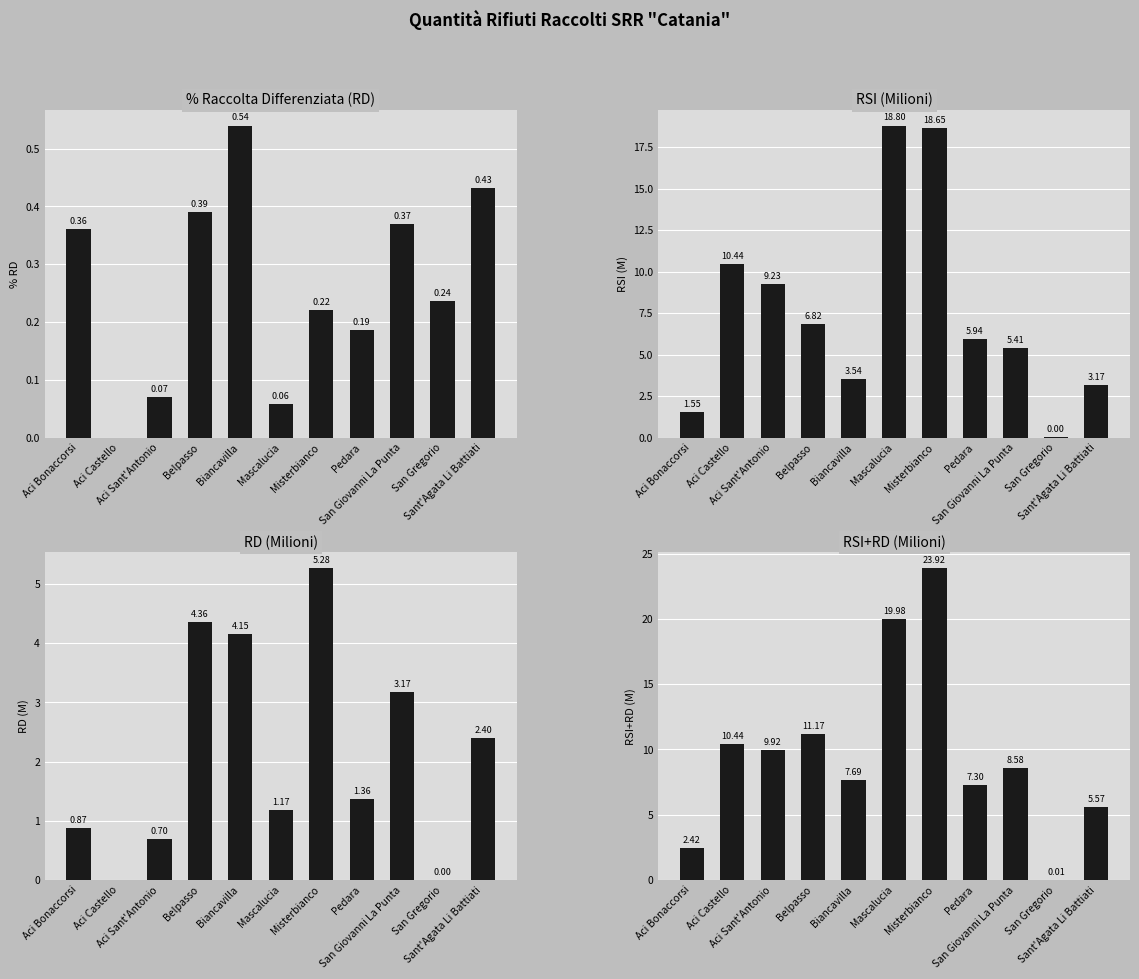

What are all the series names shown in the legend?

% Raccolta Differenziata (RD), RSI (Milioni), RD (Milioni), RSI+RD (Milioni)